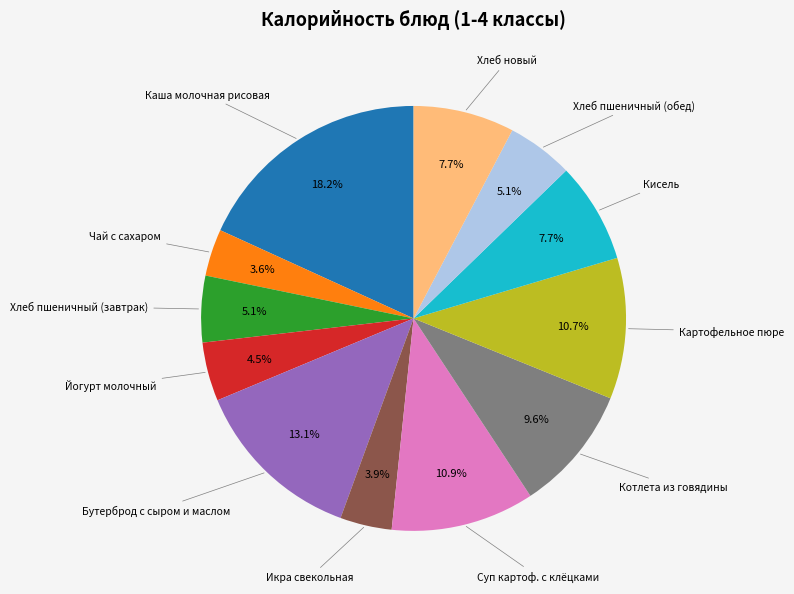

Count the number of slices in the pie.

12